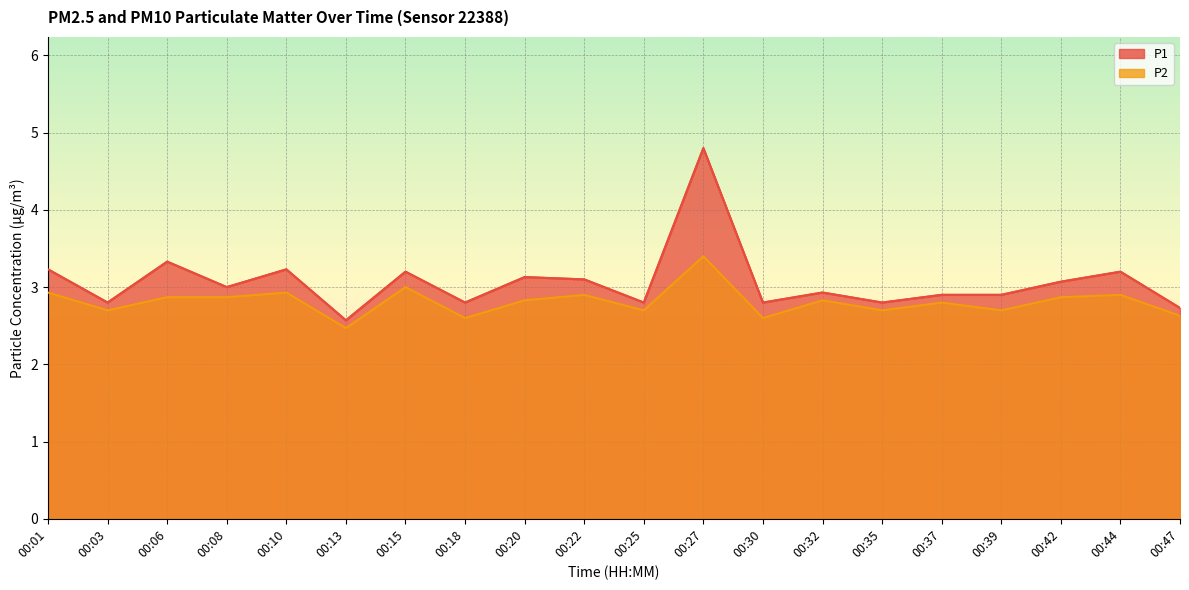

Is it true that P1 equals 1.7 at 00:37?

False